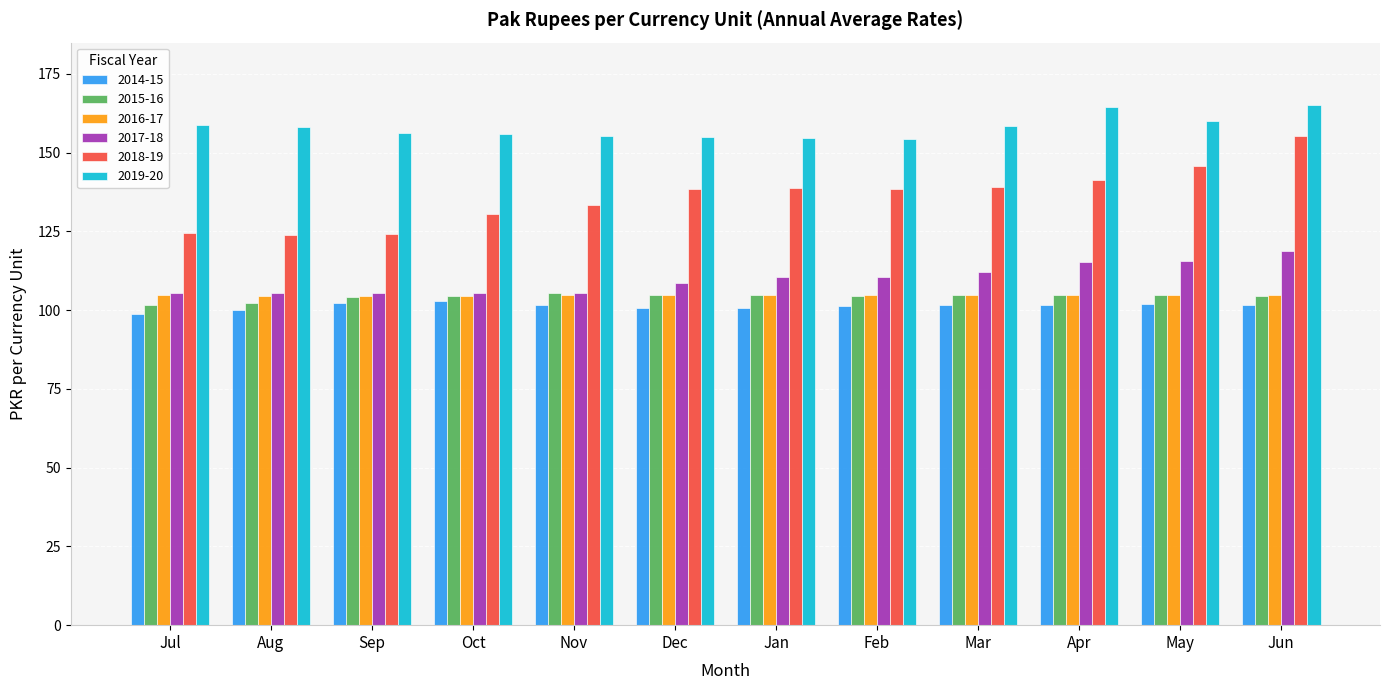

What is the difference between the 2017-18 values at Dec and May?

6.7